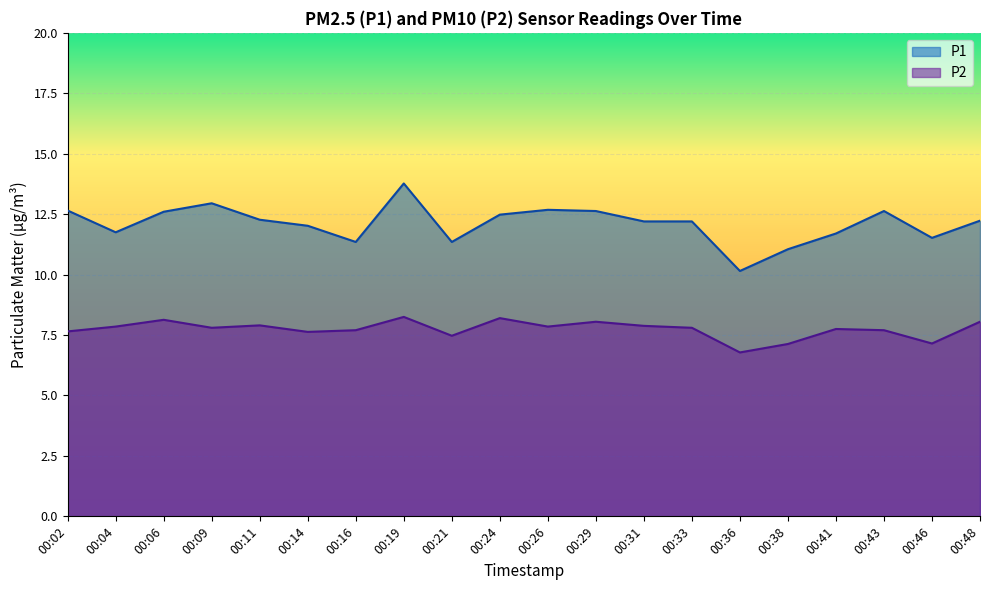

Reading left to right, what are all the values shown in this chart?

P1: 12.7	11.8	12.6	12.9	12.3	12.0	11.3	13.8	11.3	12.5	12.7	12.6	12.2	12.2	10.2	11.1	11.7	12.6	11.5	12.2
P2: 7.7	7.8	8.1	7.8	7.9	7.6	7.7	8.2	7.5	8.2	7.8	8.1	7.9	7.8	6.8	7.1	7.8	7.7	7.2	8.1